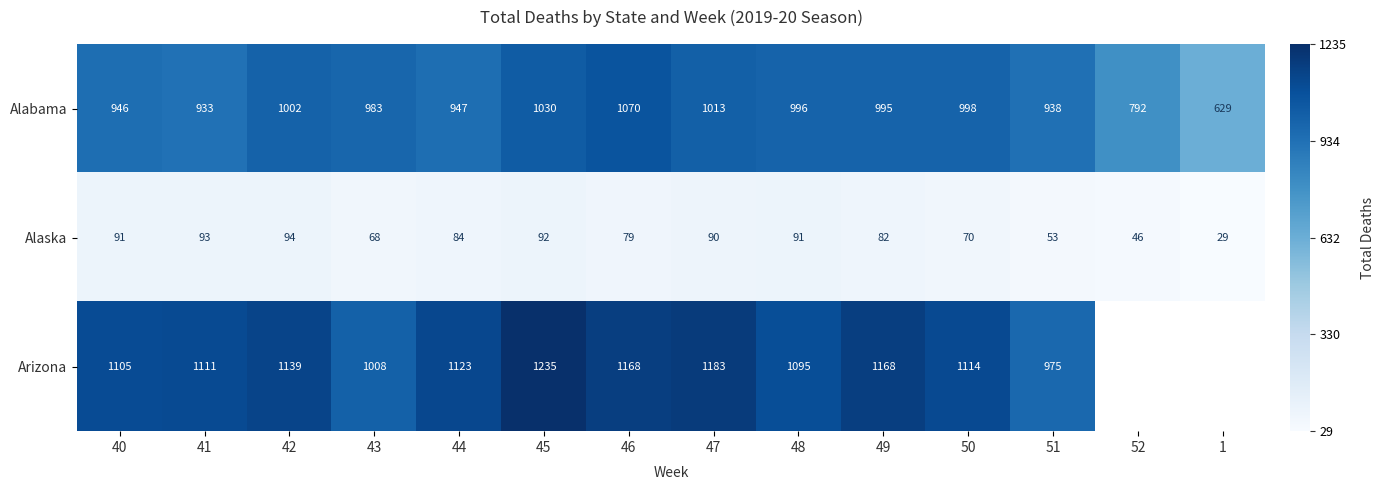

Between 51 and 41, which is larger?

51